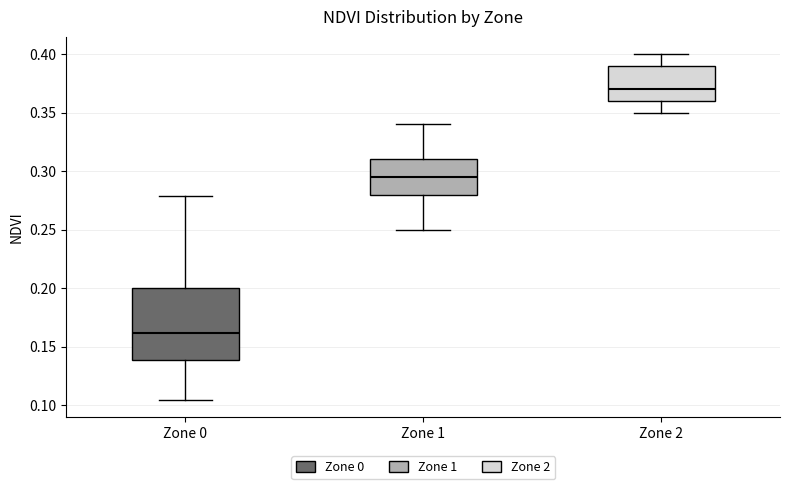

Reading left to right, read every box against the y-axis: the position of its median line, the range the box covers, and the ends of its whiskers. The values are not printed on the chart, so give them approximately, as read against the axis.

Zone 0: median 0.160, box 0.140 to 0.200, whiskers 0.105 to 0.280
Zone 1: median 0.295, box 0.280 to 0.310, whiskers 0.250 to 0.340
Zone 2: median 0.370, box 0.360 to 0.390, whiskers 0.350 to 0.400